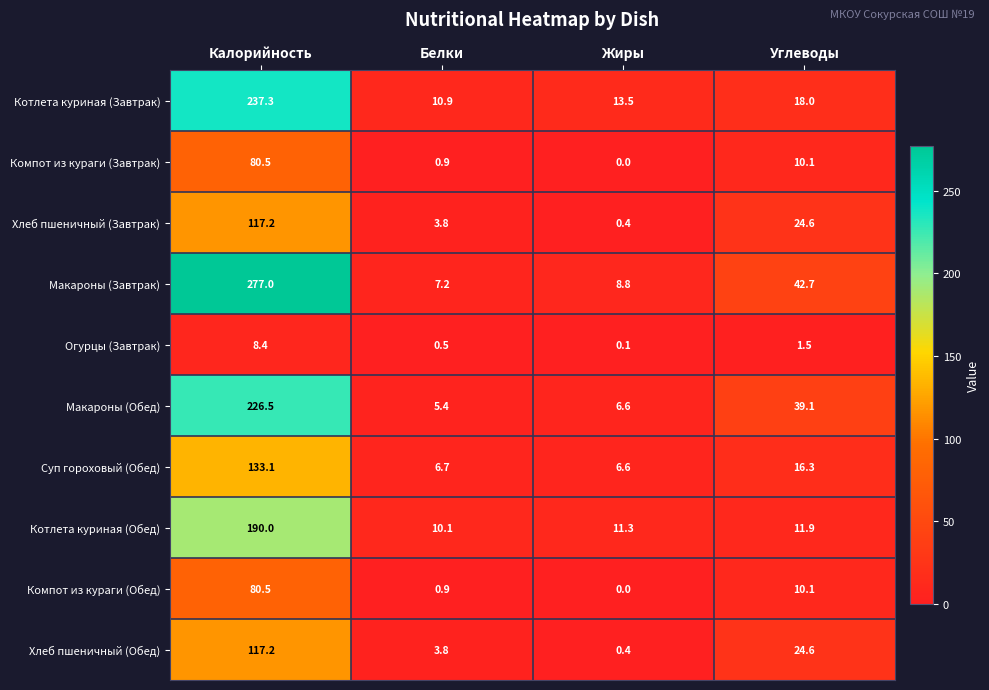

List the labels in order of Макароны (Завтрак) value, smallest first.

Белки, Жиры, Углеводы, Калорийность